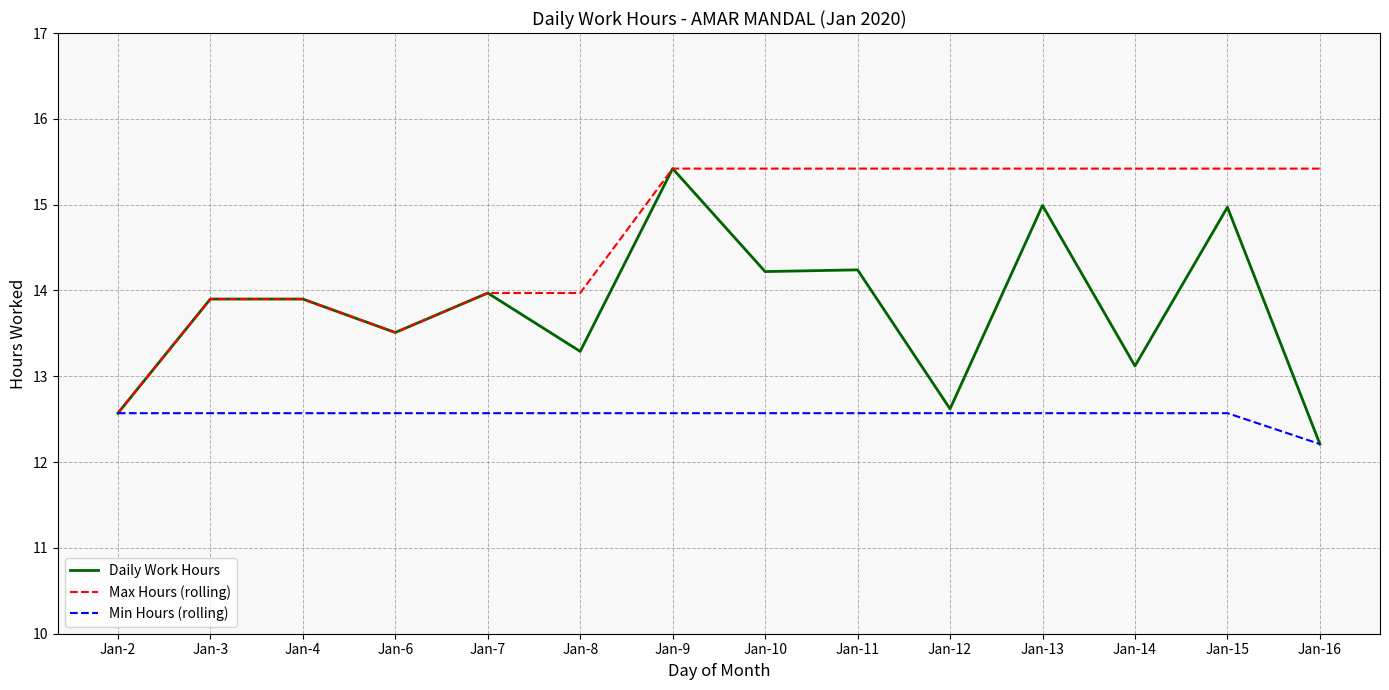

Does the chart have visible grid lines?

Yes